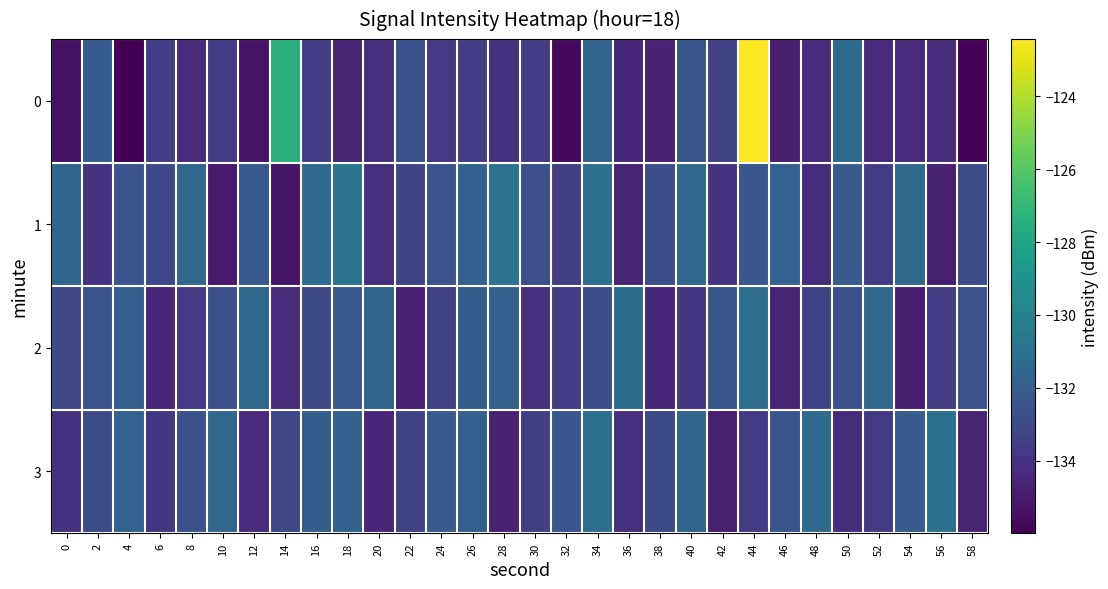

Rank the series at 40 from lowest to highest value.

2, 0, 3, 1